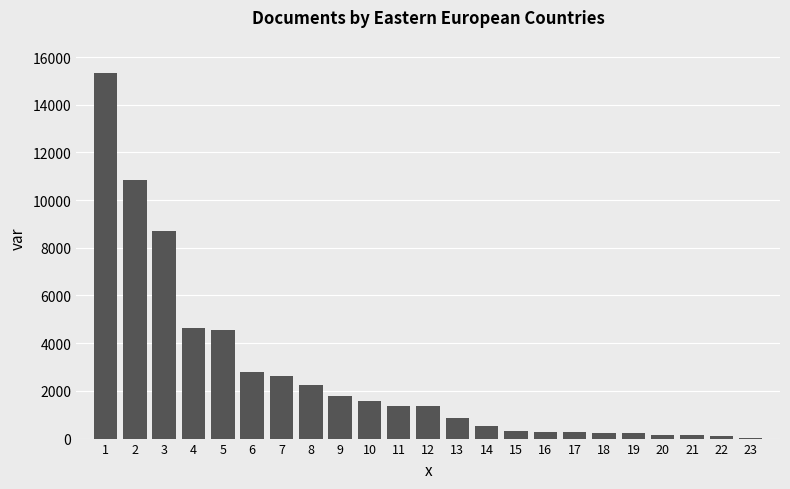

The value at 11 is 800. True or false?

False